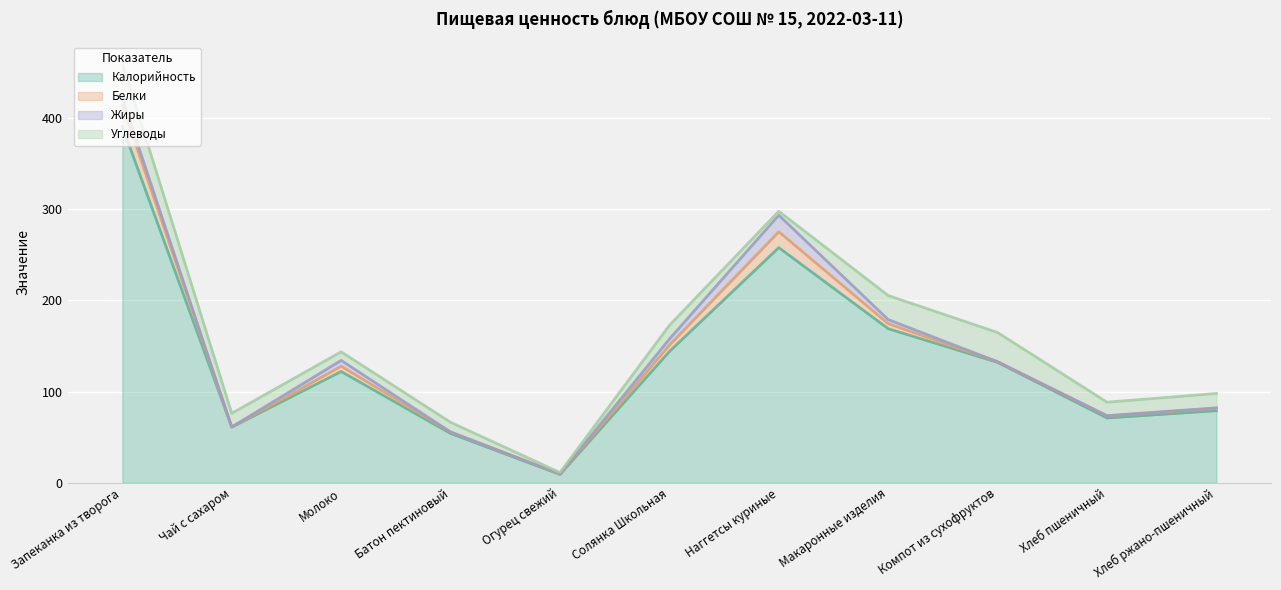

True or false: Углеводы has more than 1 points higher than both neighbors.

True